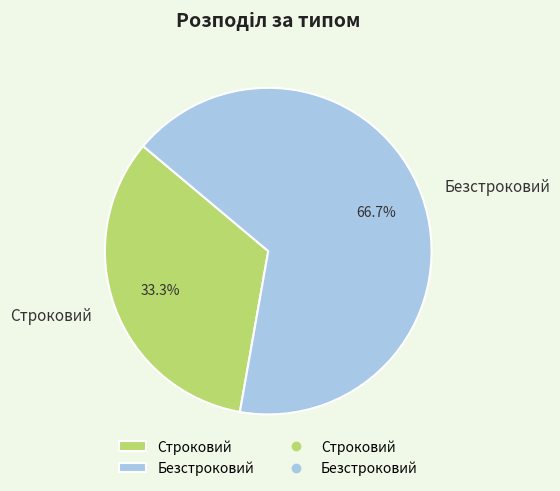

How many slices are in this pie chart?

2